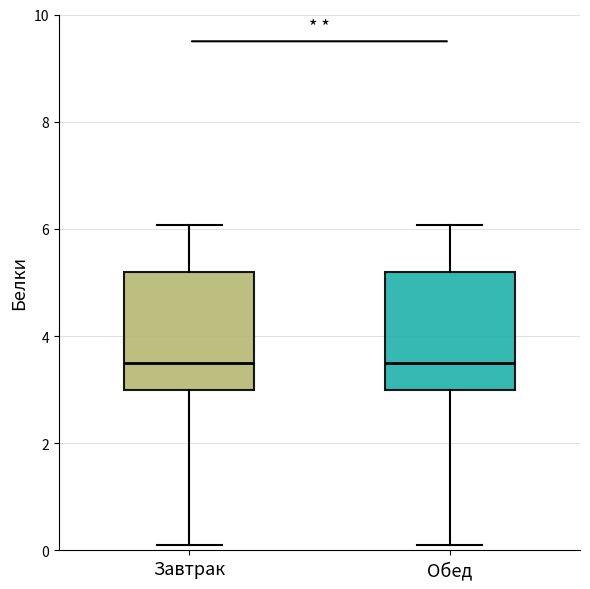

Reading left to right, read every box against the y-axis: the position of its median line, the range the box covers, and the ends of its whiskers. The values are not printed on the chart, so give them approximately, as read against the axis.

Завтрак: median 3.6, box 3.0 to 5.2, whiskers 0.2 to 6.0
Обед: median 3.6, box 3.0 to 5.2, whiskers 0.2 to 6.0